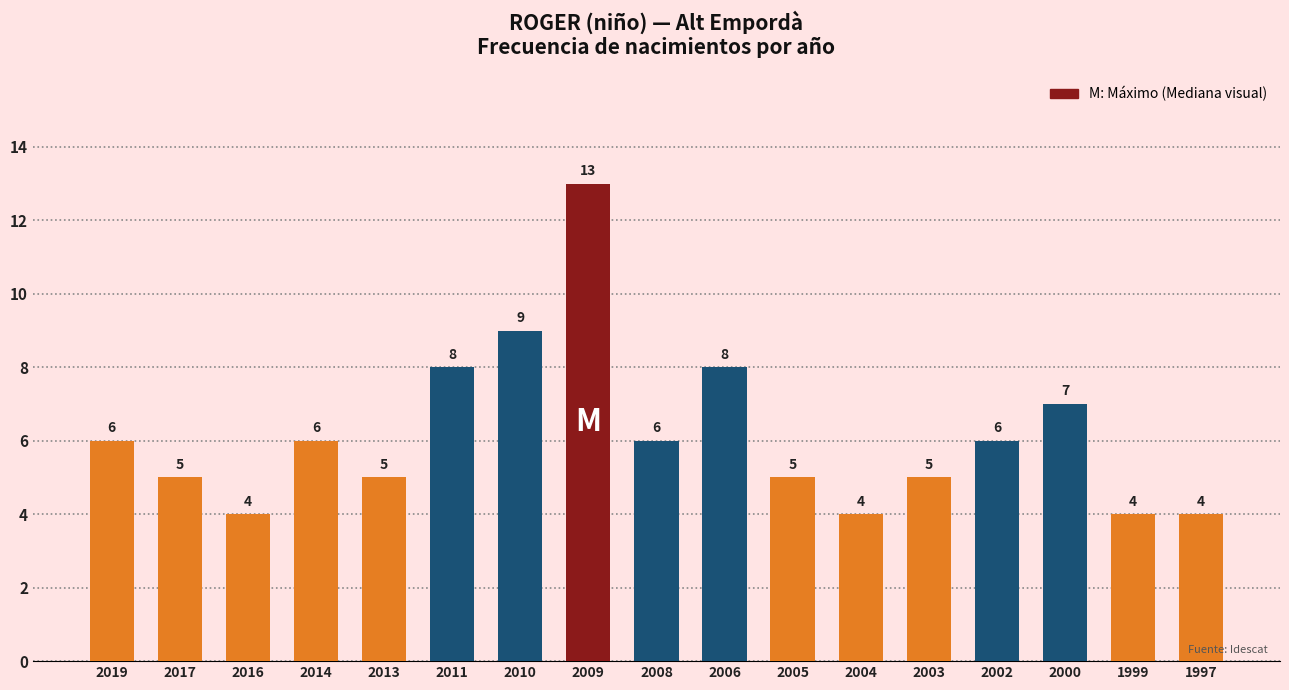

Count the values in the range 5 to 7.

9